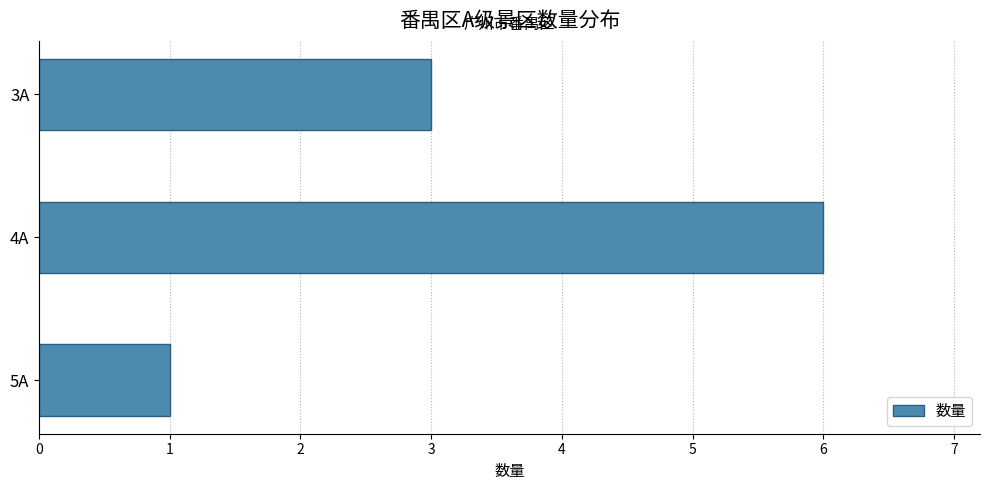

What is the sum of all values?

10